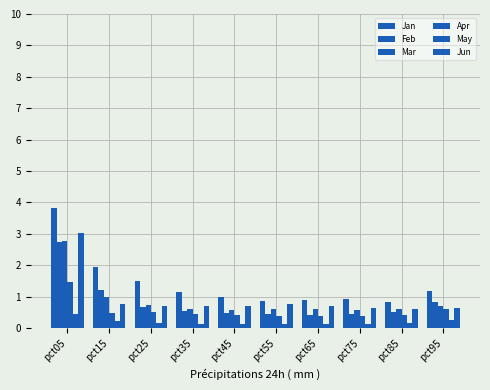

Rank the series by their maximum value, from lowest to highest.

May, Apr, Feb, Mar, Jun, Jan